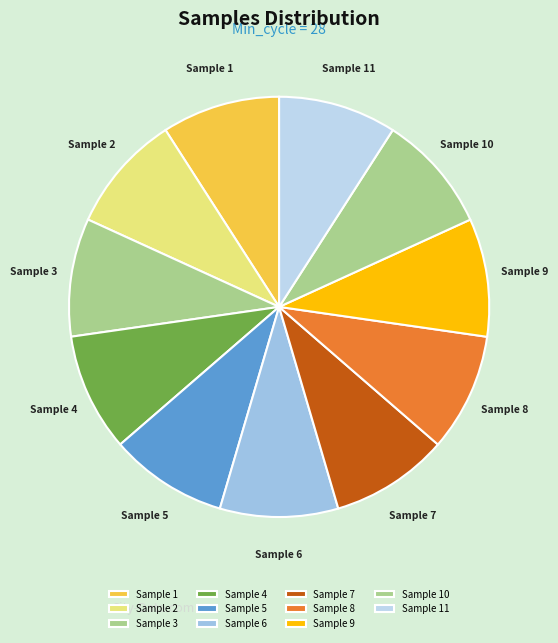

What is the ratio of the value at Sample 4 to the value at Sample 11?

1.0